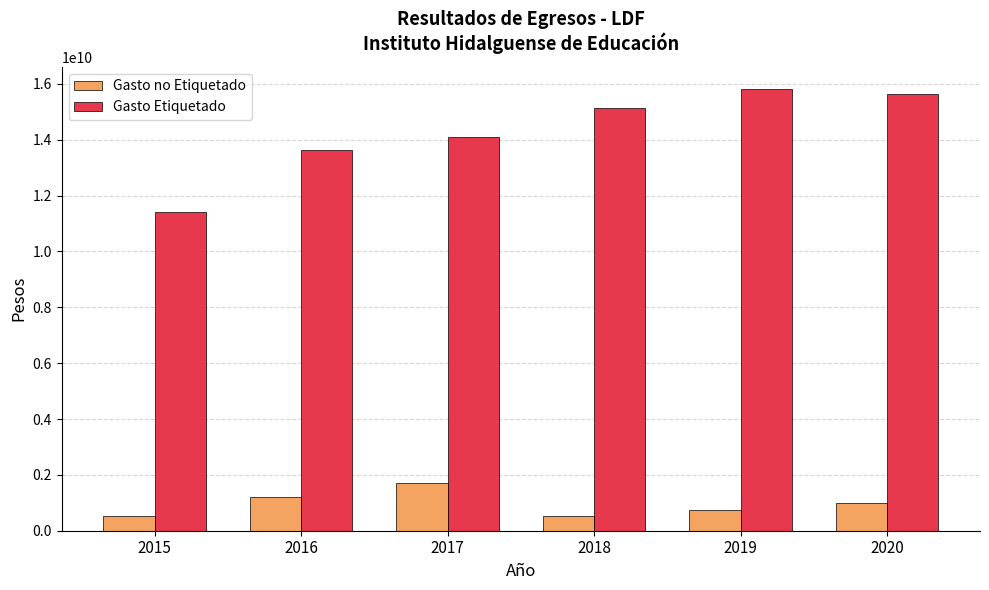

Rank the series by their average value, from highest to lowest.

Gasto Etiquetado, Gasto no Etiquetado